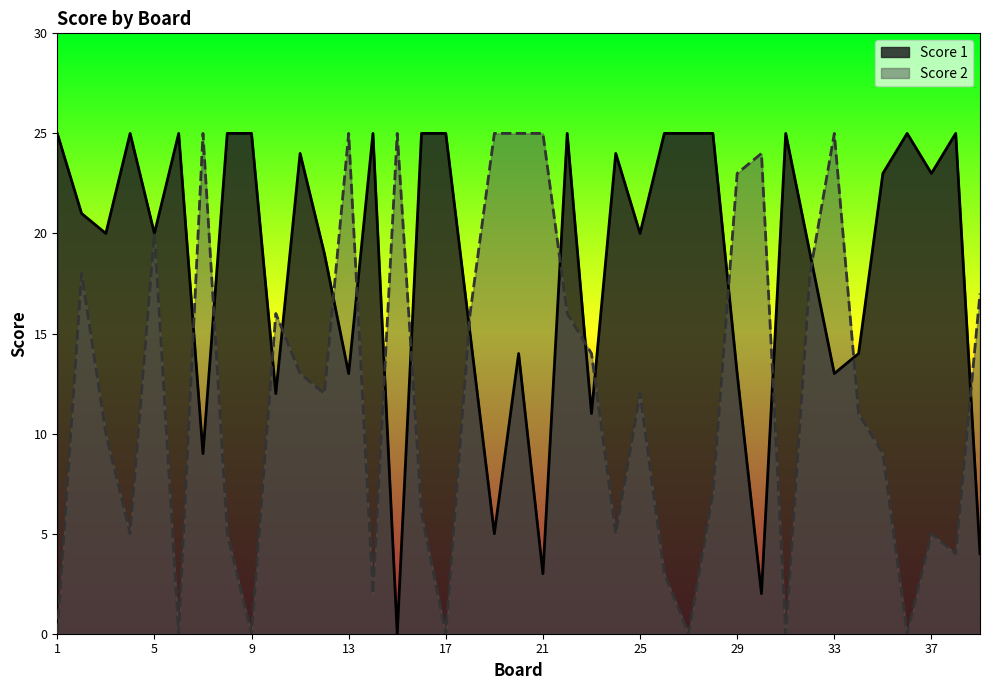

Is it true that Score 2 equals 25 at 15?

True